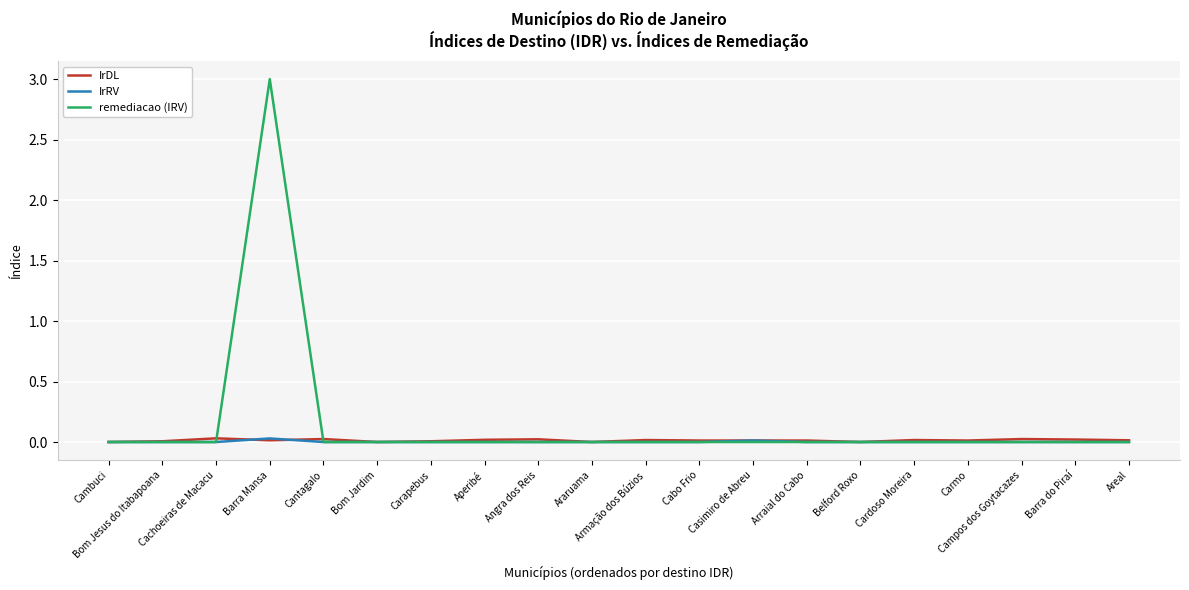

Which series has the largest total across all categories?

remediacao (IRV)